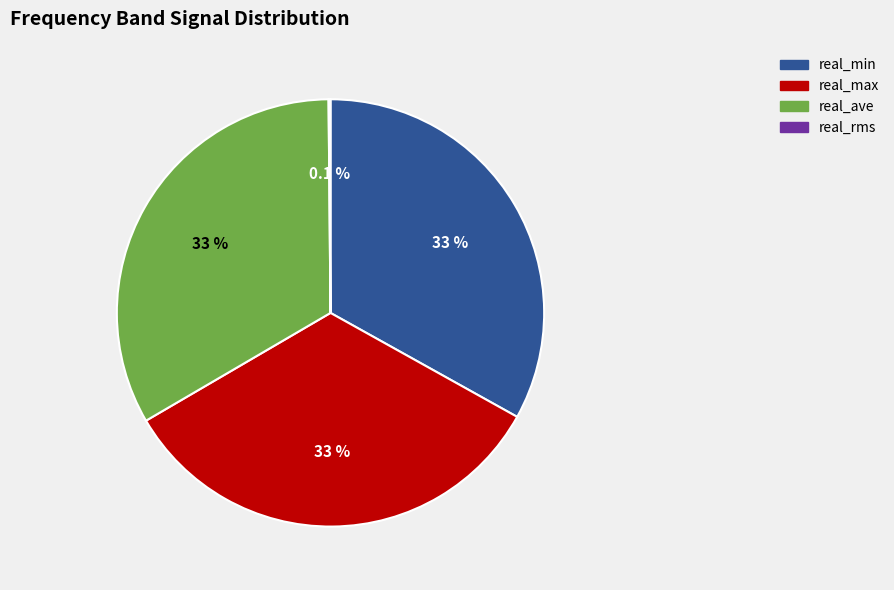

True or false: real_min accounts for 33% of the total.

True